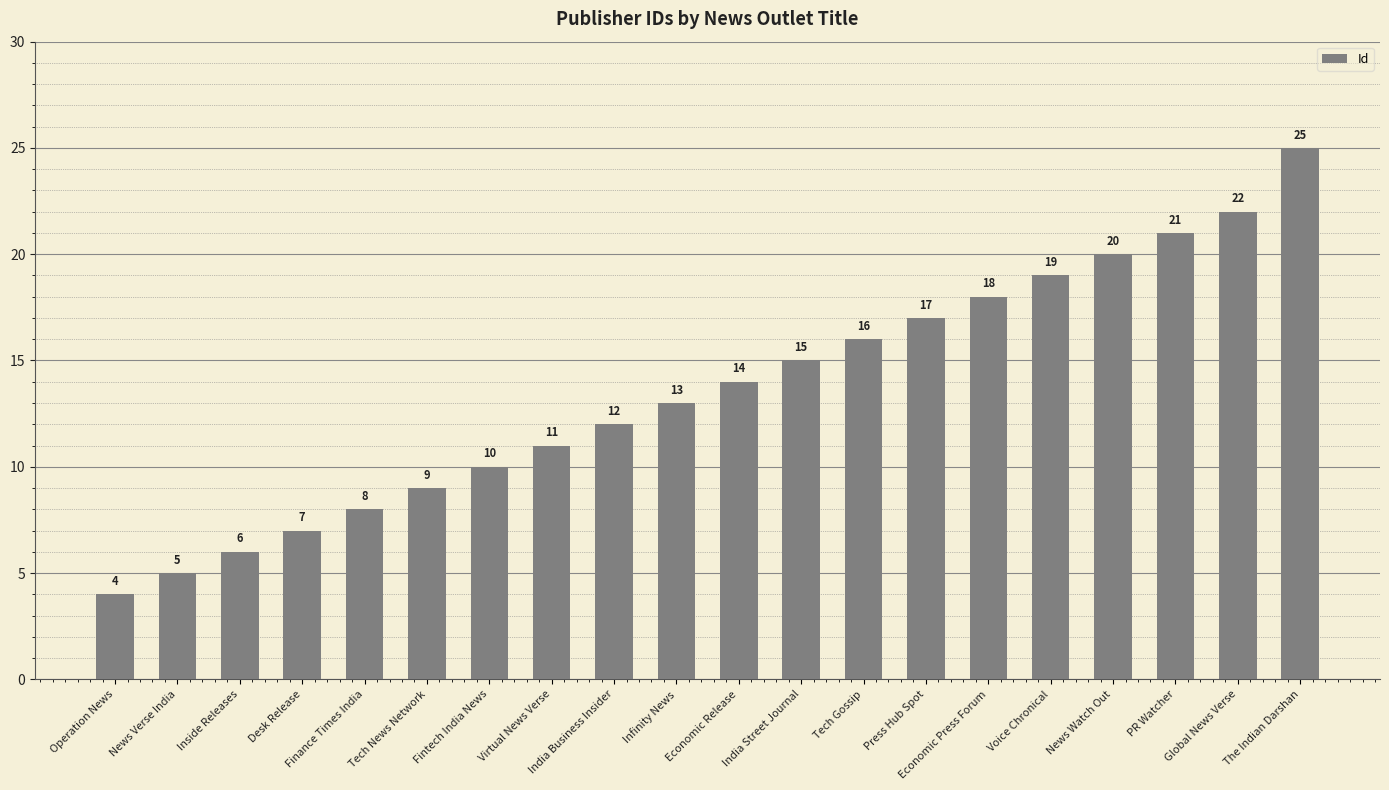

Reading left to right, transcribe all the data shown in this chart.

4	5	6	7	8	9	10	11	12	13	14	15	16	17	18	19	20	21	22	25